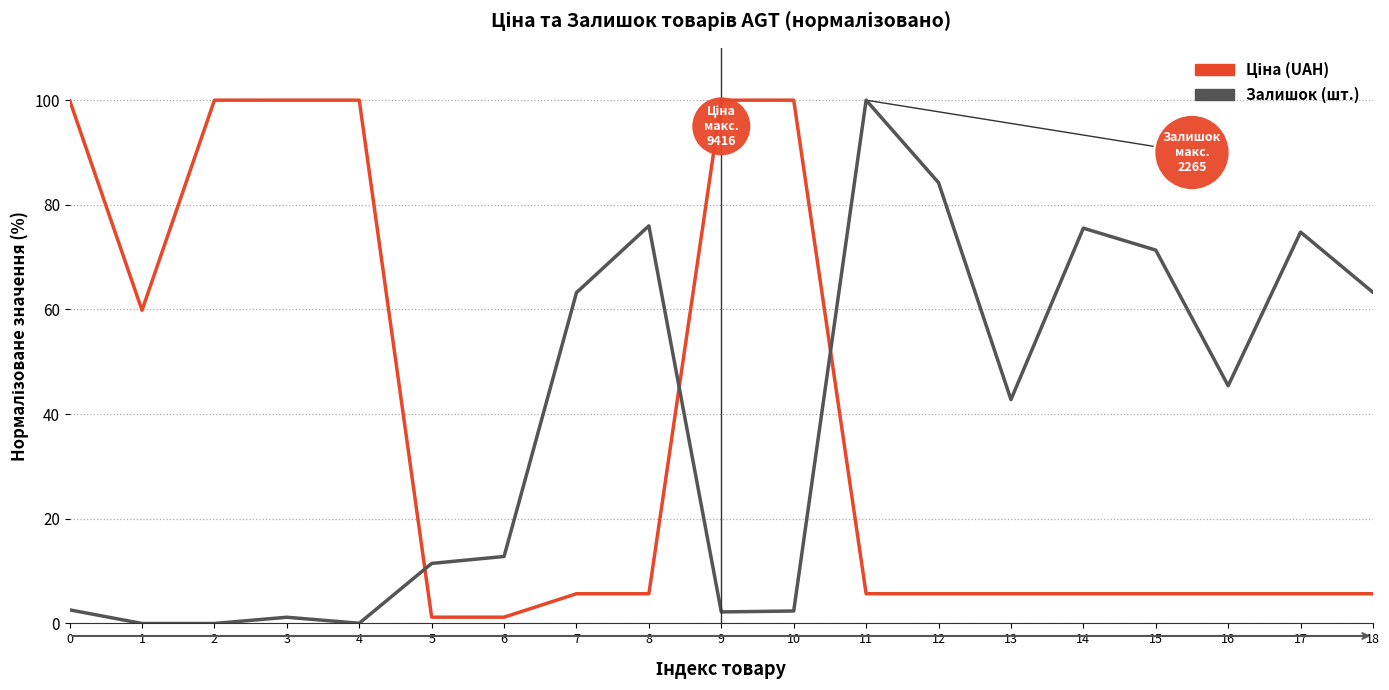

What is the maximum value shown in the chart?

100.0